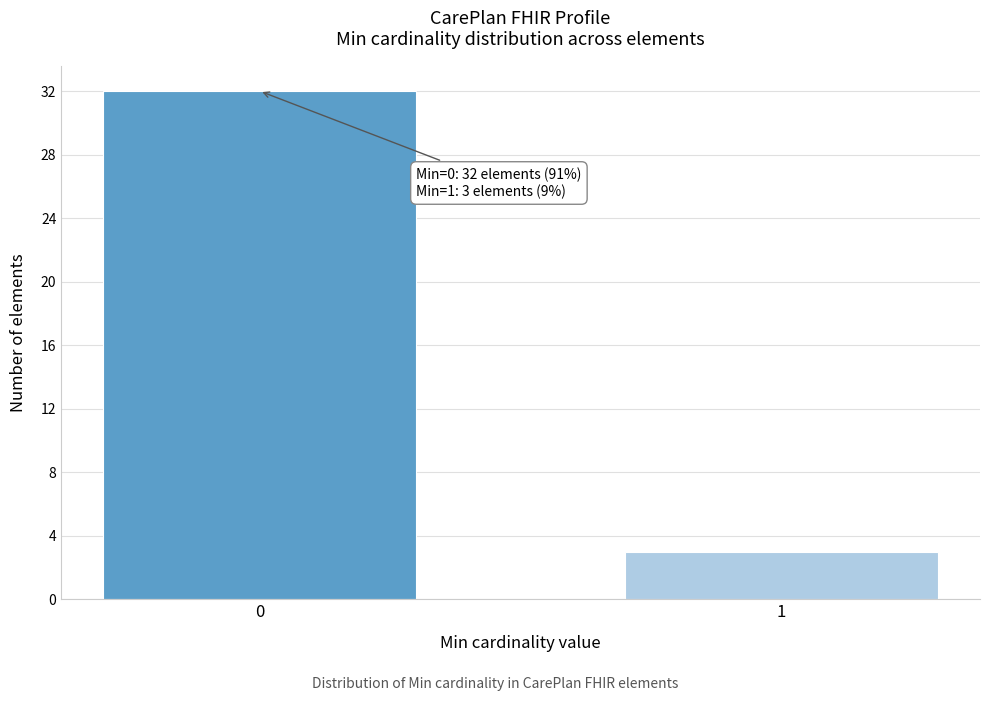

Reading right to left, list all the values displayed in this chart.

1=3	0=32